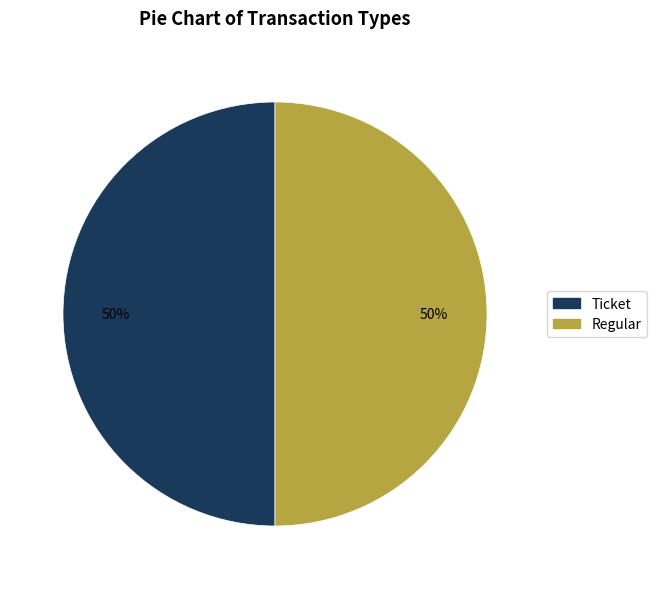

To the nearest percent, what is the average slice percentage?

50%